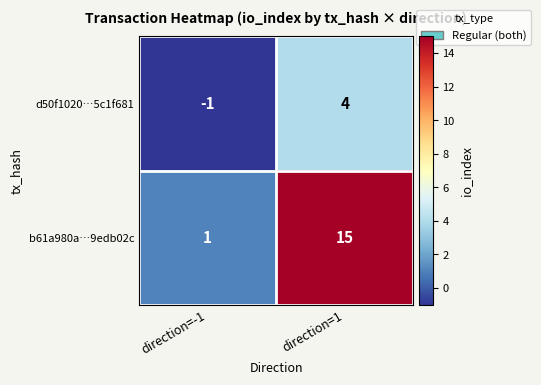

The d50f1020…5c1f681 series shows 4 at direction=1. True or false?

True